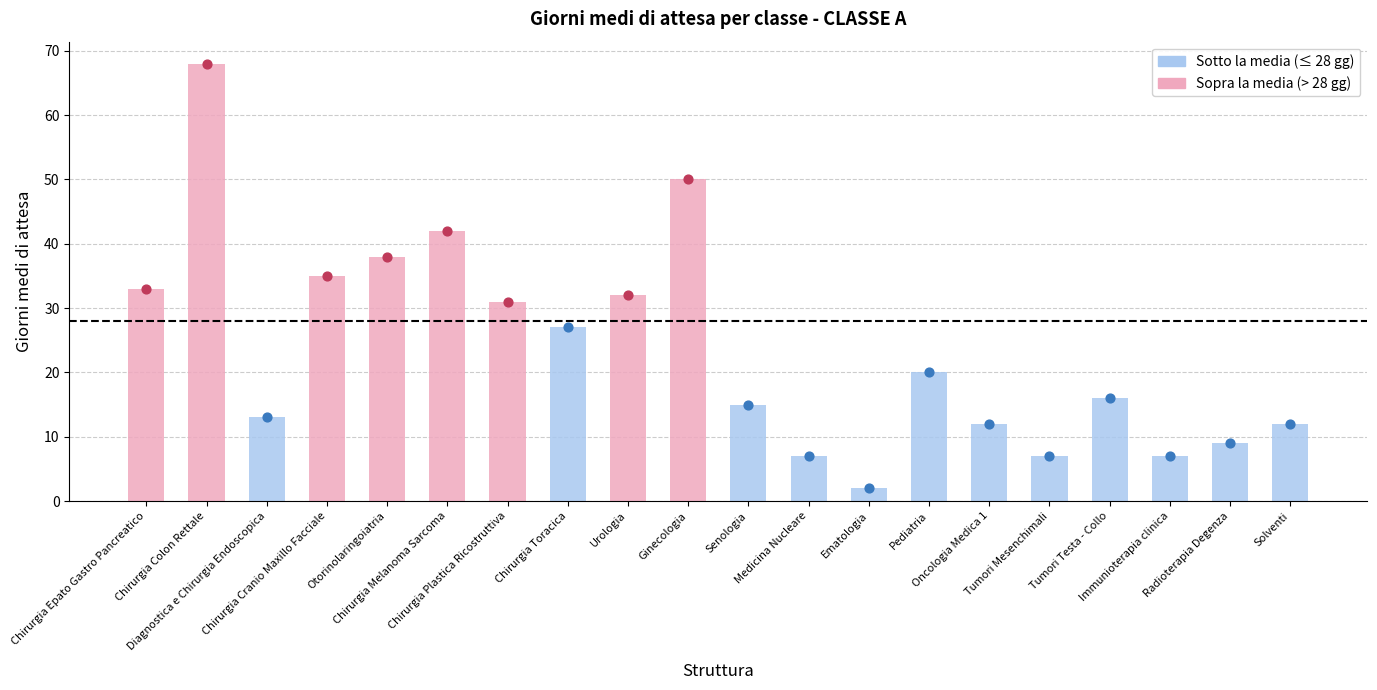

What is the change in value from Otorinolaringoiatria to Immunioterapia clinica?

-31